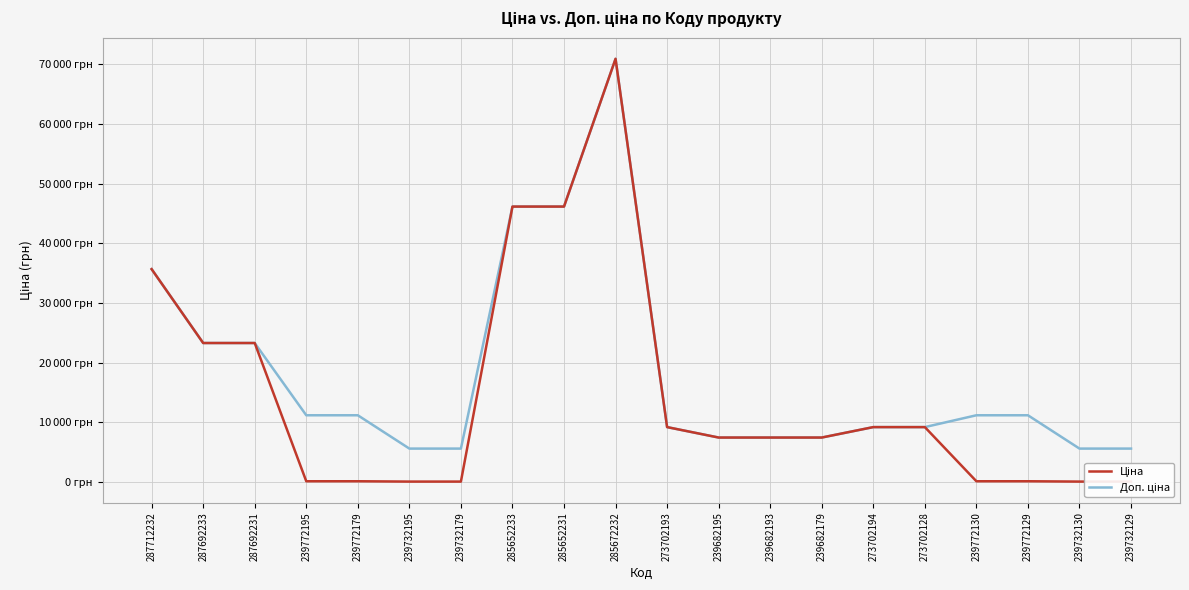

Which has a higher value, 287712232 or 239682193?

287712232